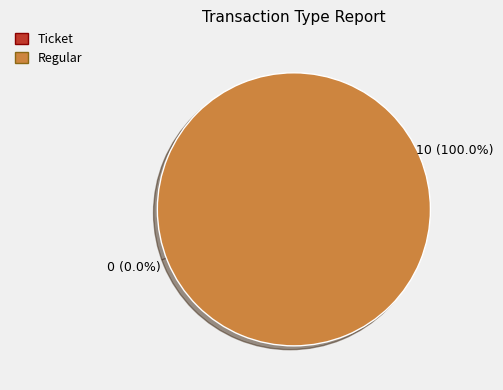

Count the number of slices in the pie.

2